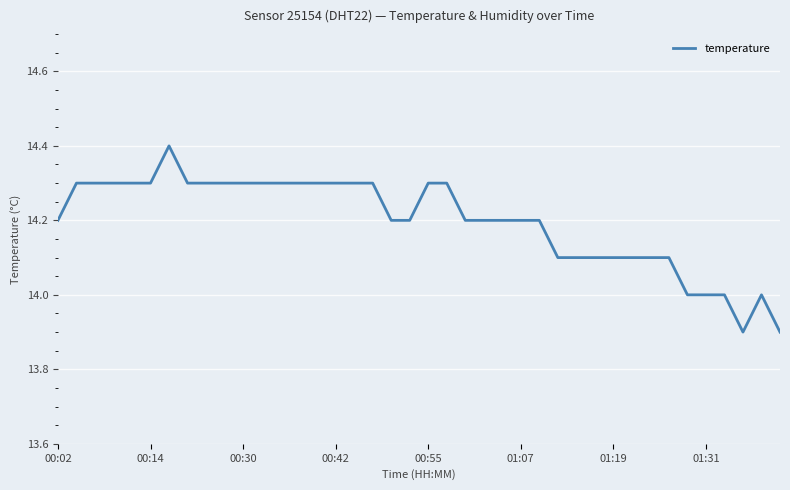

What is the sum of all values?

567.9